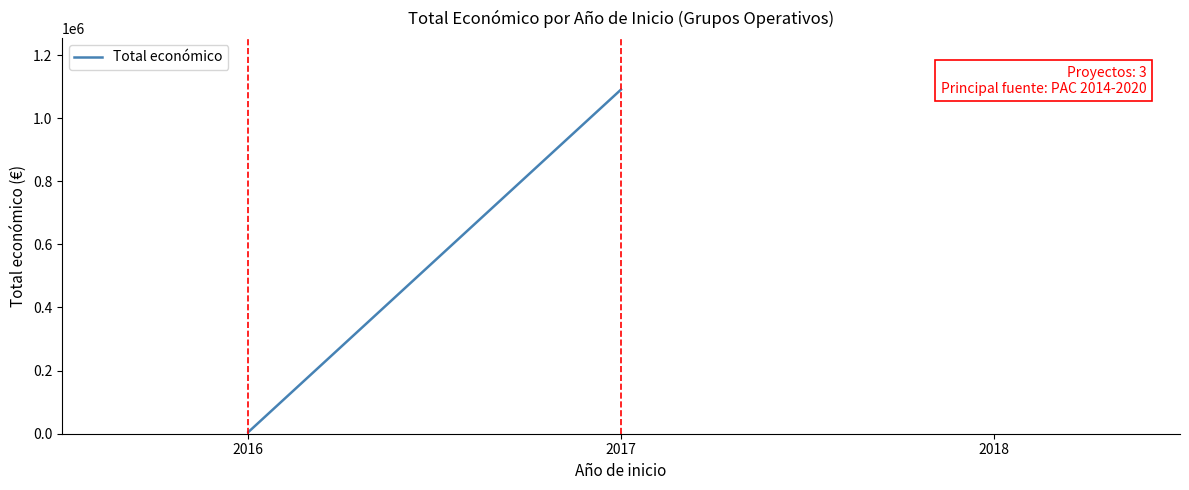

How many distinct data groups are displayed?

1